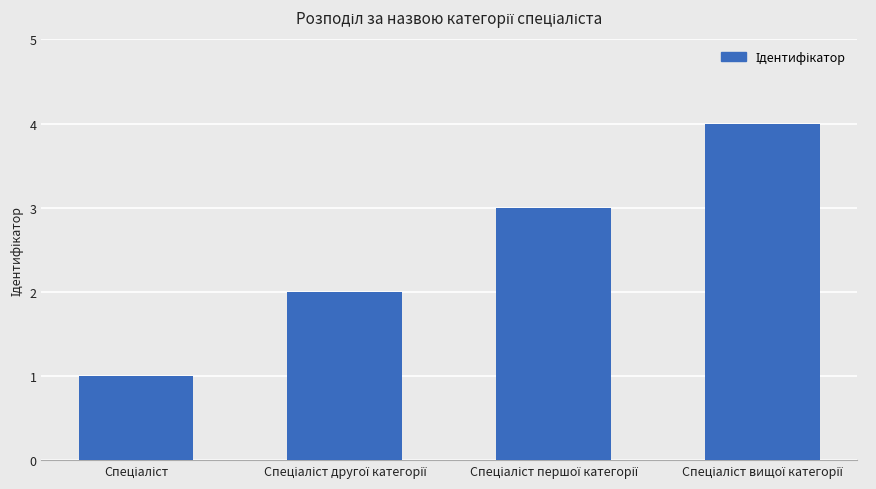

What is the maximum value shown in the chart?

4